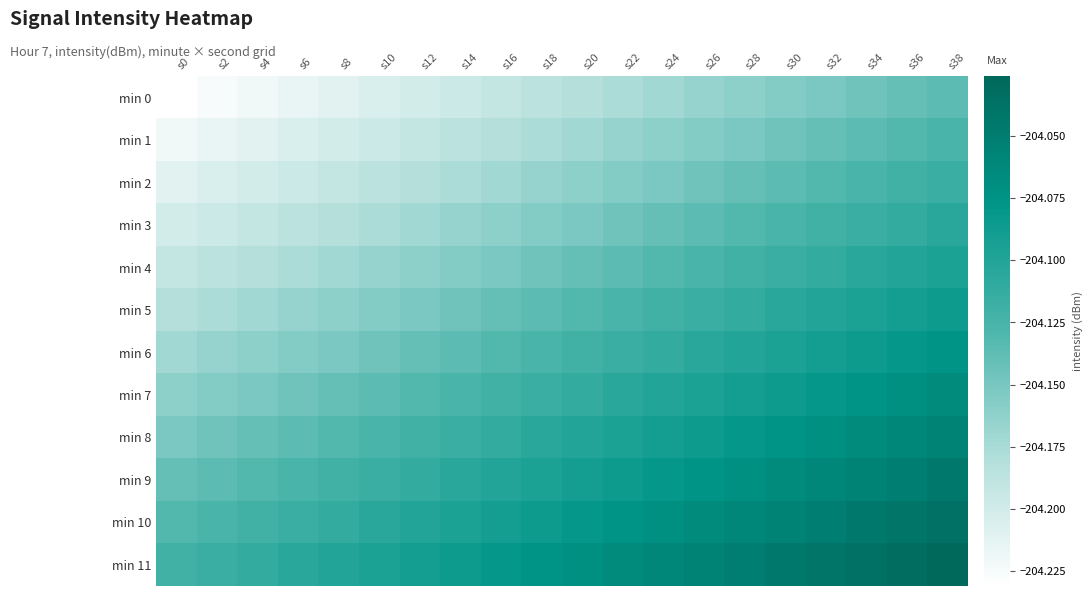

Which series has the largest range (max minus min)?

min 0